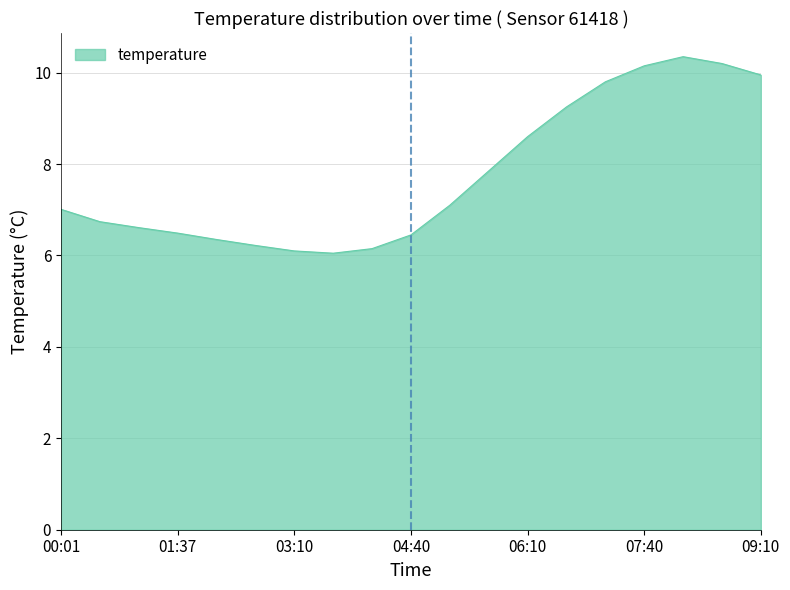

Reading left to right, what are all the values shown in this chart?

7.0	6.7	6.6	6.5	6.3	6.2	6.1	6.0	6.2	6.5	7.1	7.8	8.6	9.2	9.8	10.2	10.3	10.2	9.9